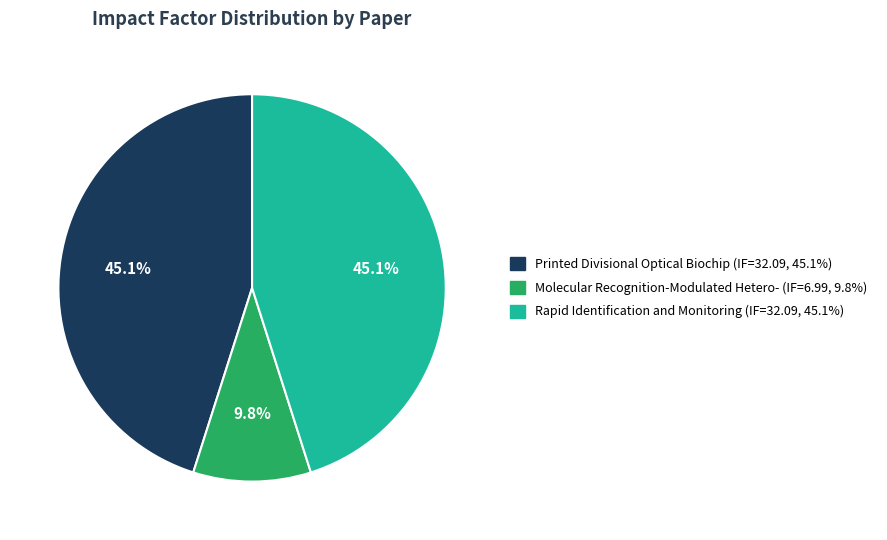

To the nearest percent, what is the difference between the largest and smallest slice percentages?

35%